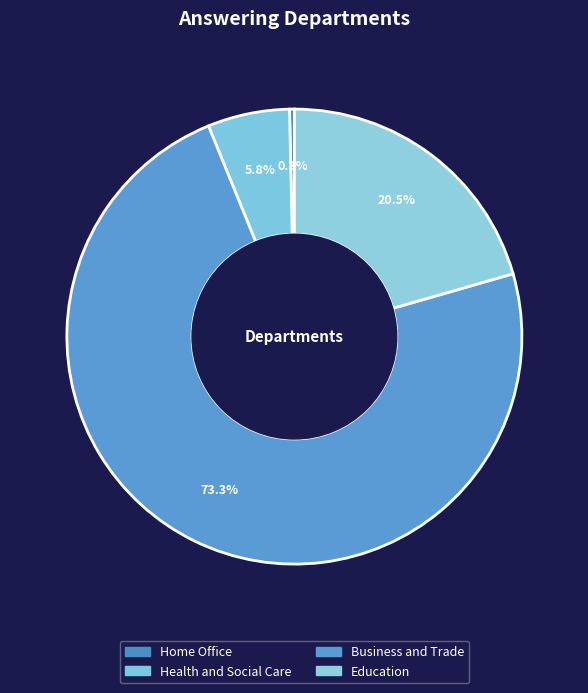

How many slices are in this pie chart?

4